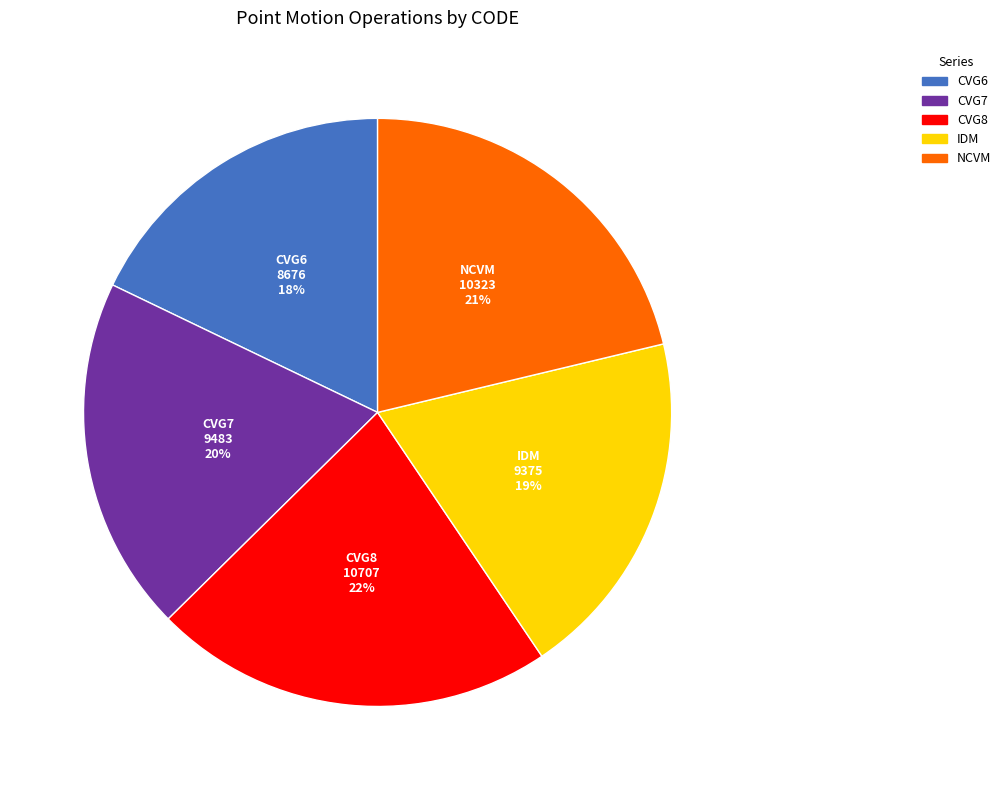

Does any single category account for the majority?

No